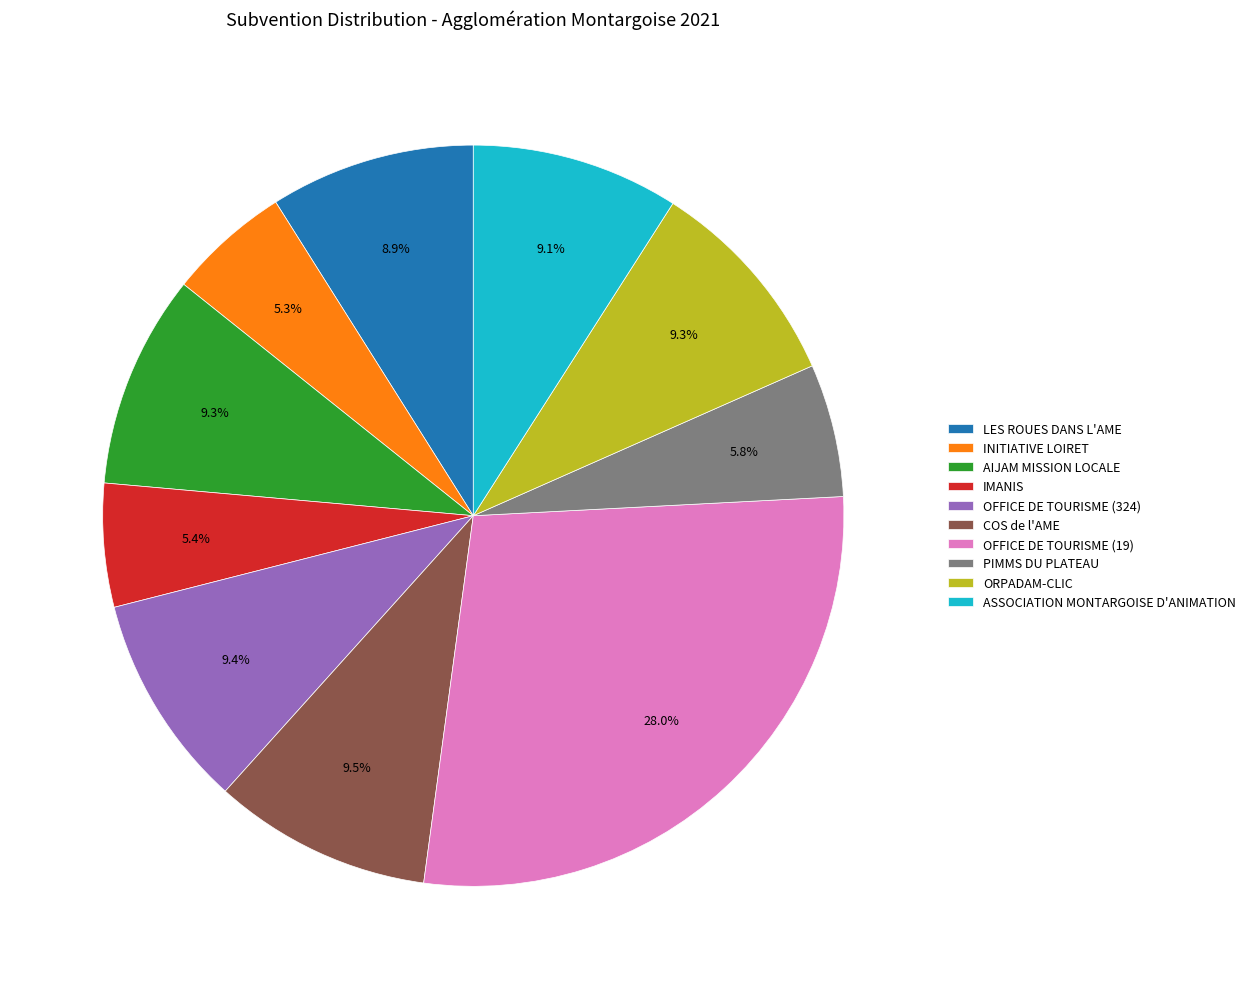

To the nearest percent, what is the combined percentage of AIJAM MISSION LOCALE and PIMMS DU PLATEAU?

15%